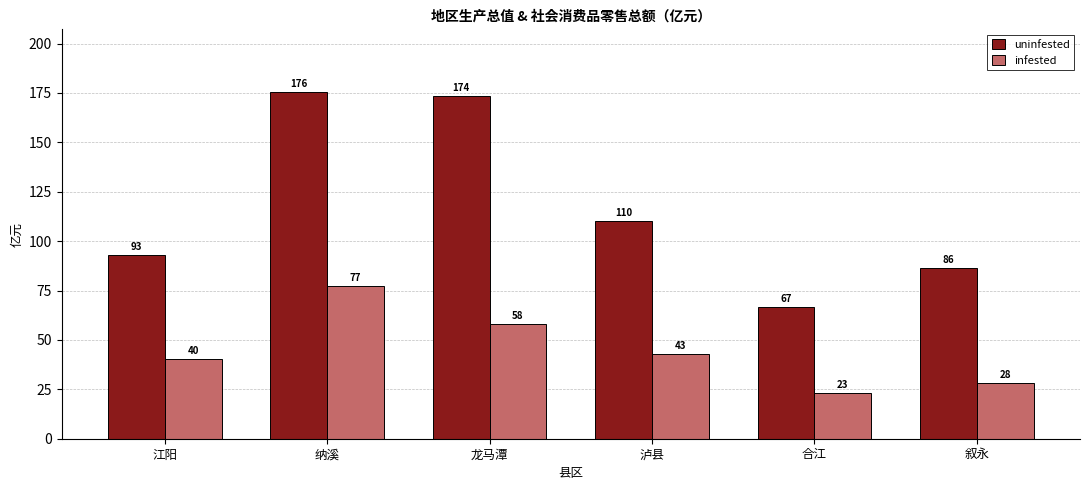

What is the label of the 6th bar from the left?

叙永